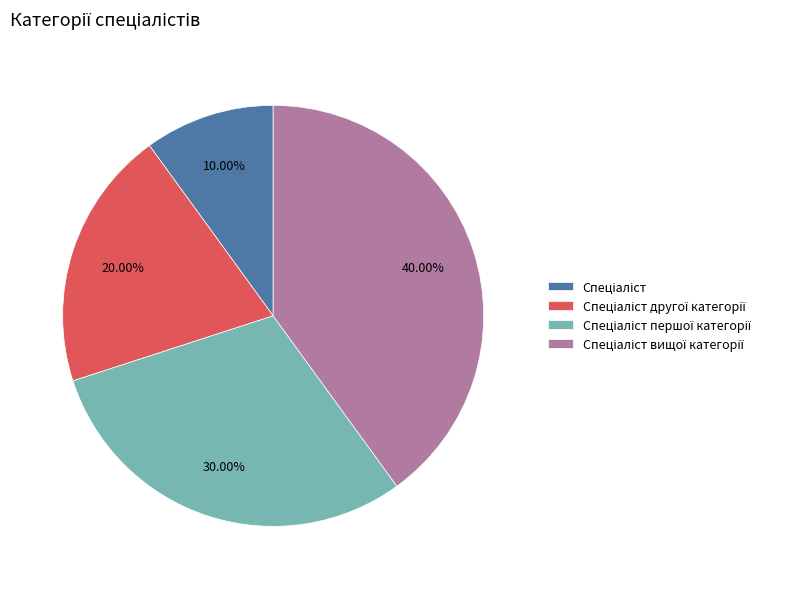

Is there any slice that represents more than half of the pie?

No